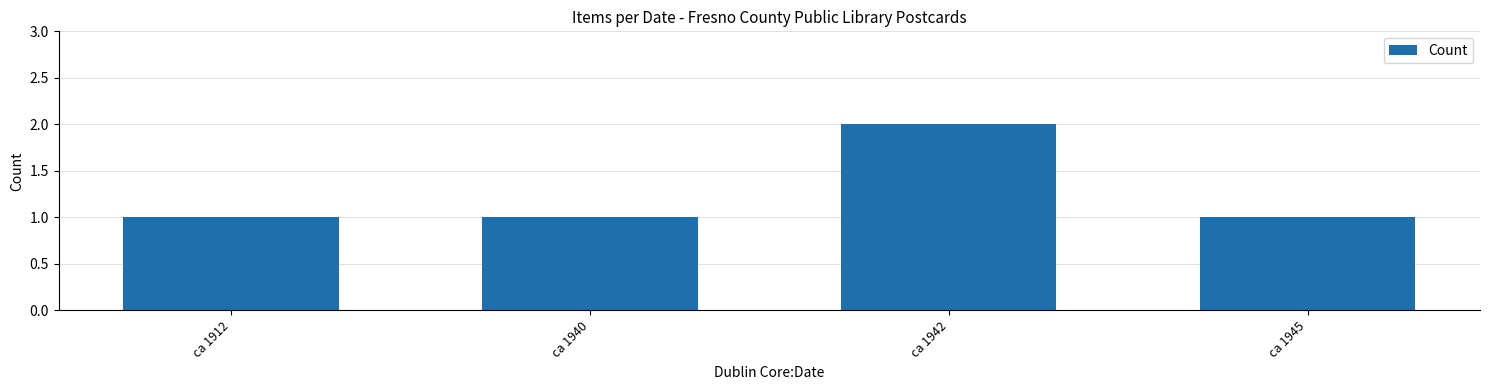

The chart shows a value of 2 at ca 1912. True or false?

False